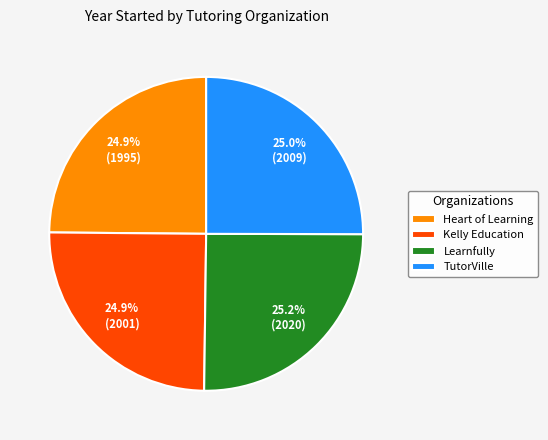

Is Kelly Education the majority of the pie?

No